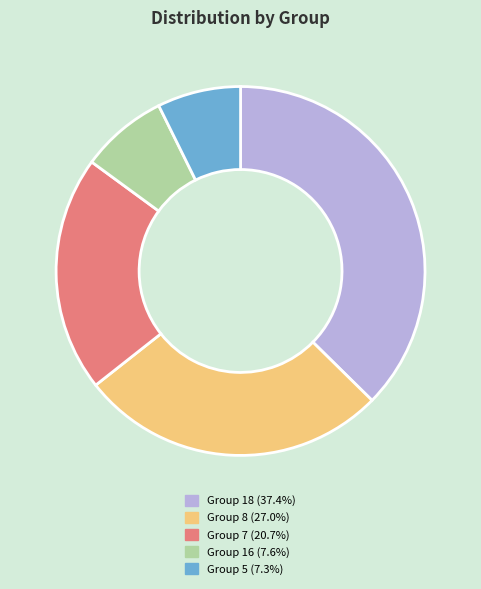

Does Group 16 (7.6%) represent more than half of the total?

No